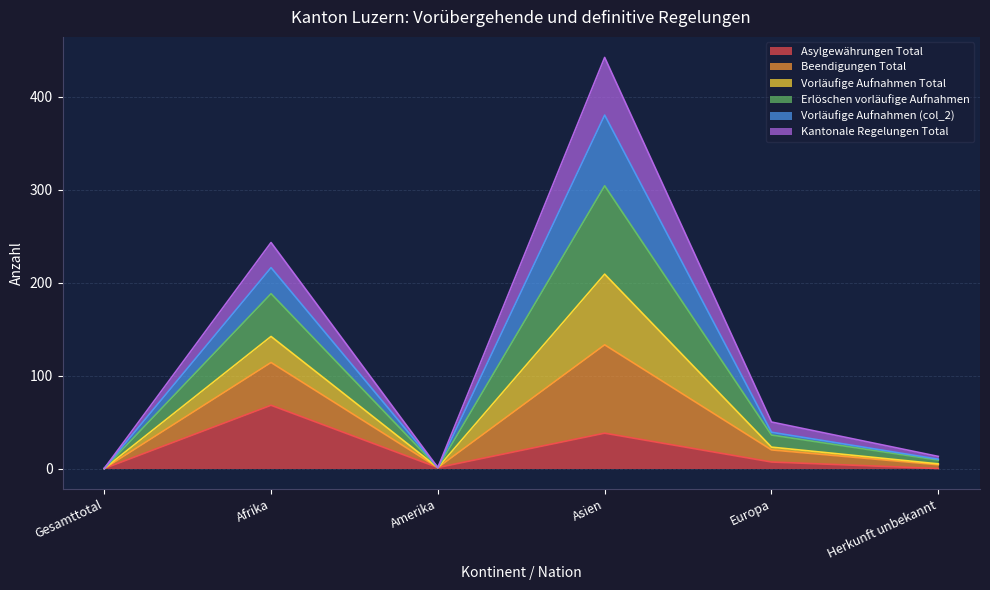

True or false: Vorläufige Aufnahmen Total and Beendigungen Total cross at least once.

False